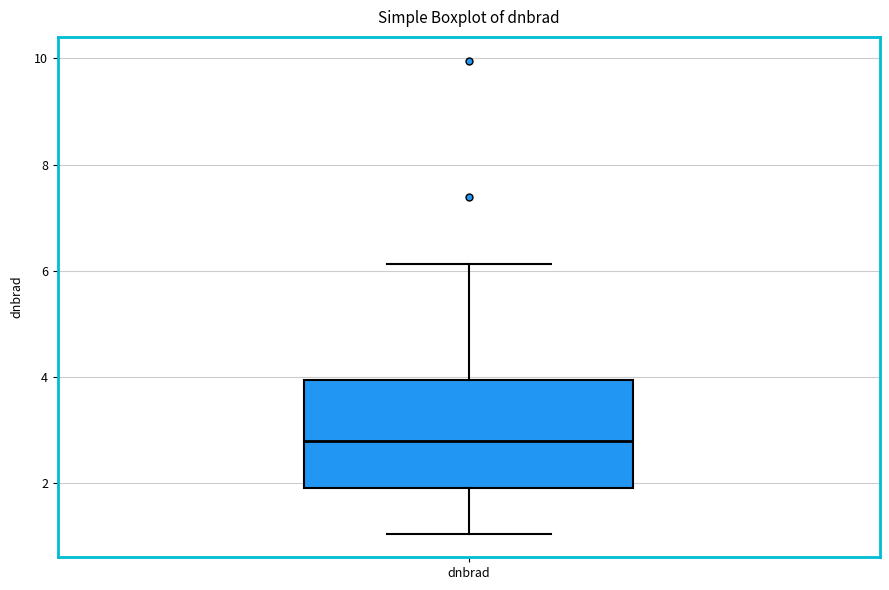

Where does the lower whisker of the box for dnbrad end on the y-axis? The values are not printed on the chart, so give them approximately, as read against the axis.

1.0